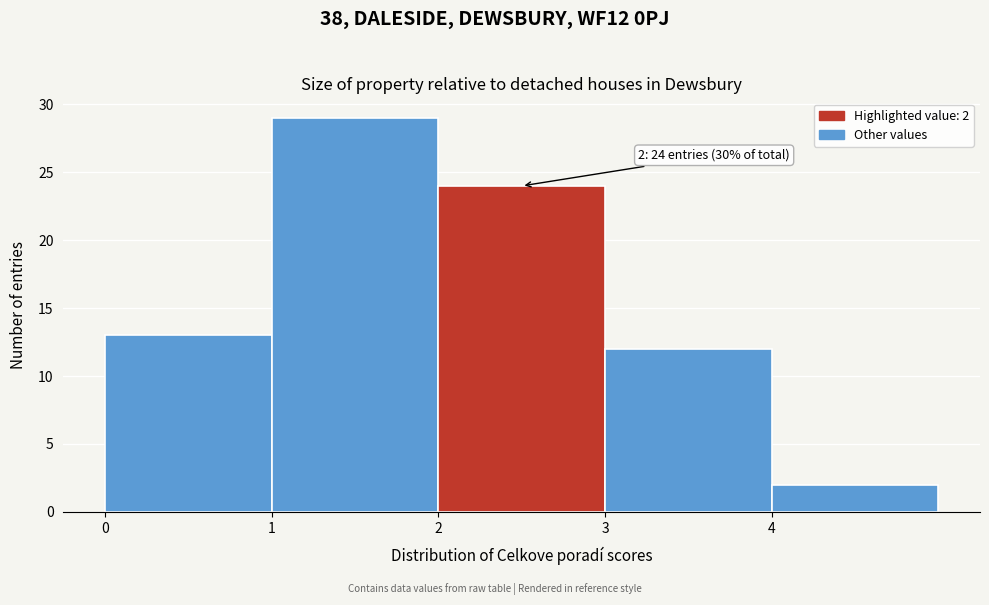

Over which range of the x-axis is the bar tallest?

1 to 2